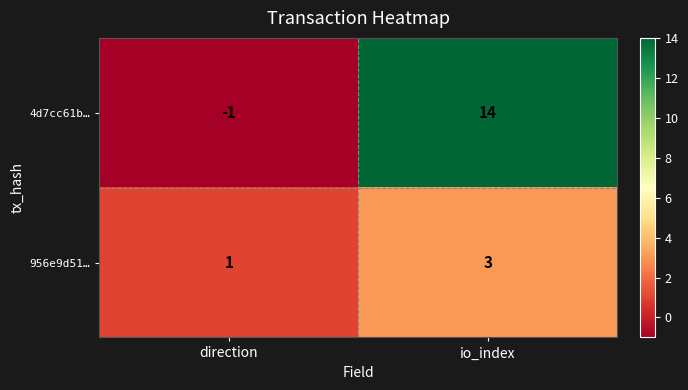

Count the number of data series in this chart.

2